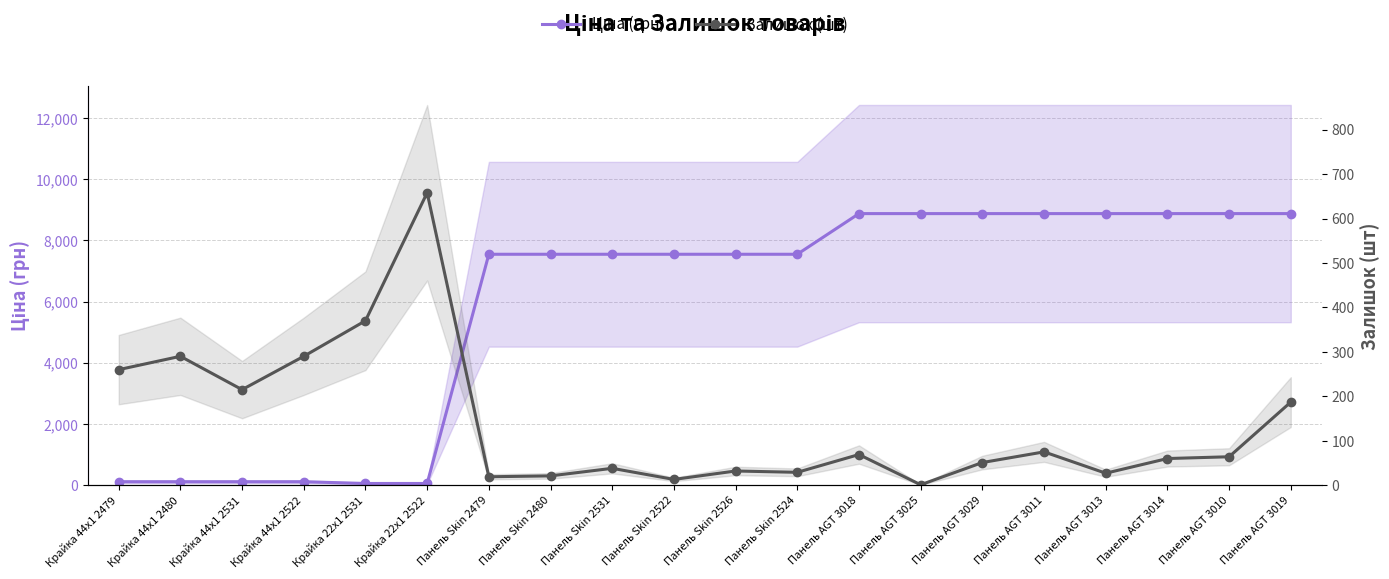

What is the difference between the highest and lowest values at Панель AGT 3014?

8814.6